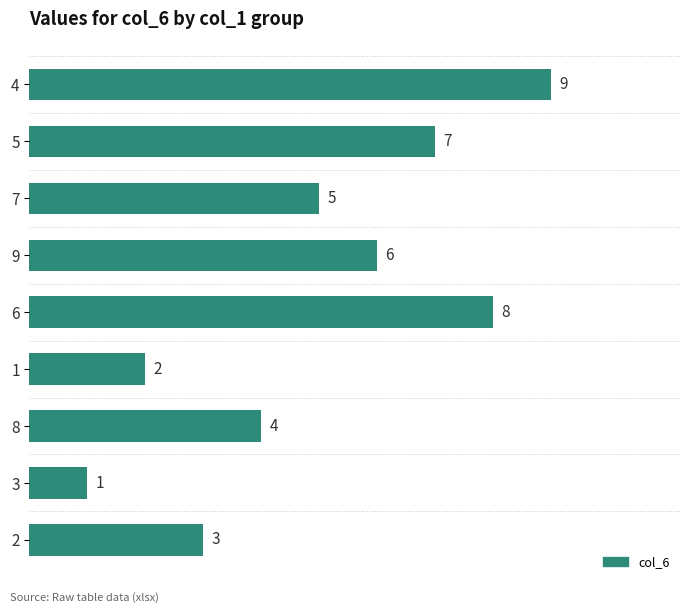

The chart shows a value of 7 at 5. True or false?

True